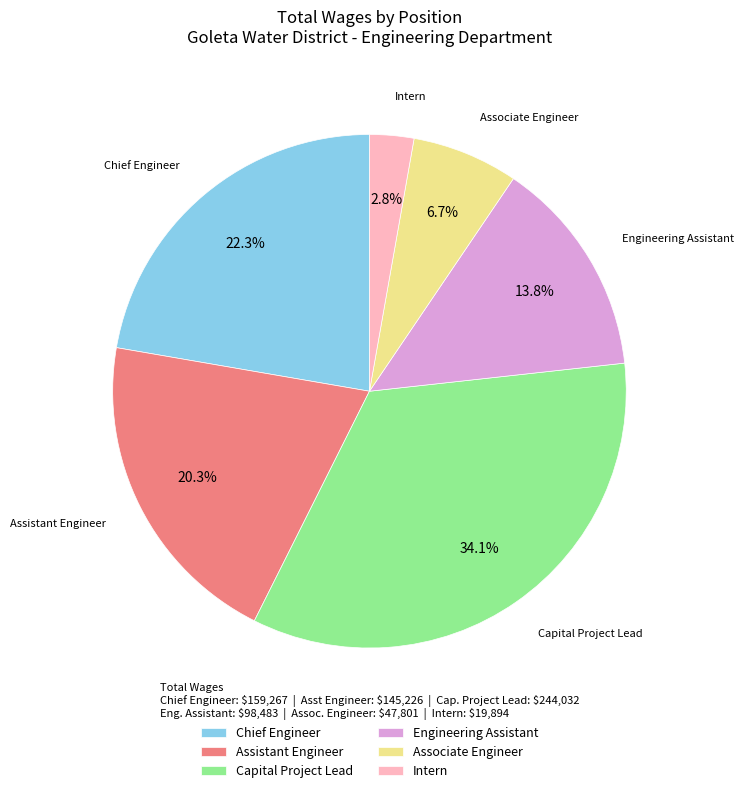

Does Intern account for over 50% of the chart?

No